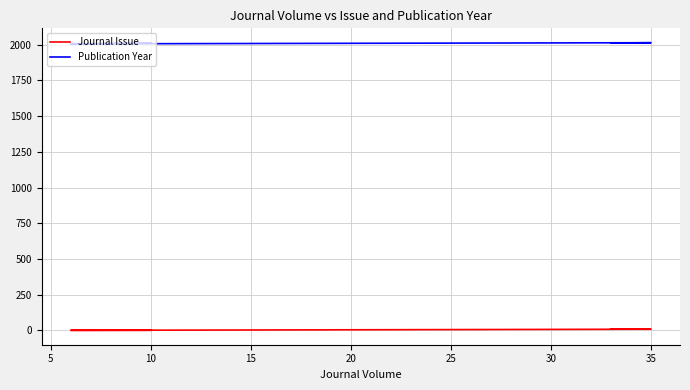

What are all the series names shown in the legend?

Journal Issue, Publication Year